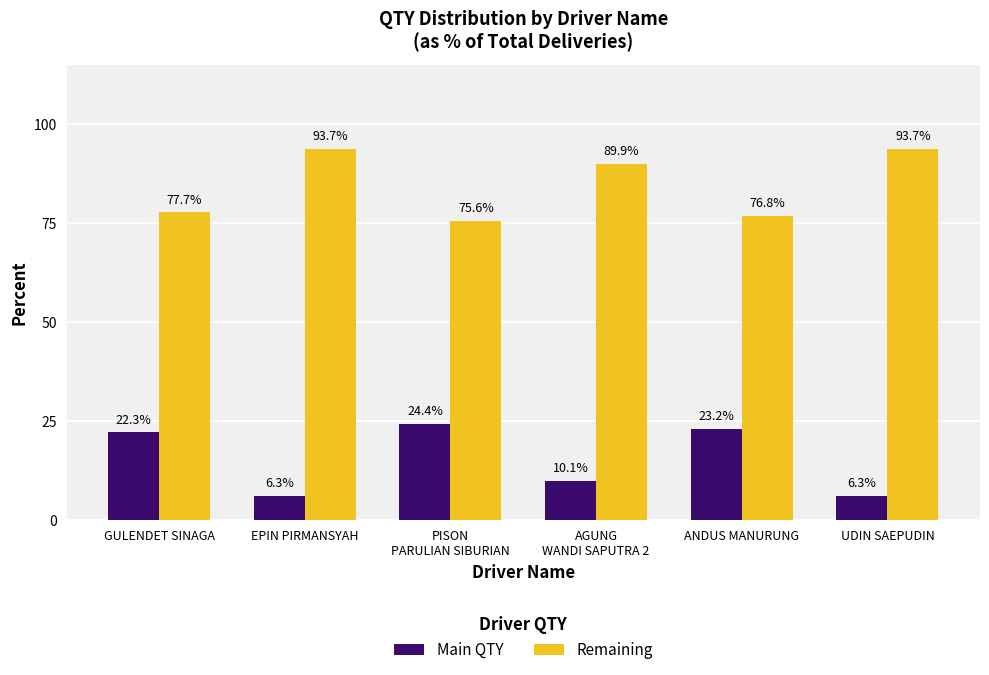

What is the sum of all Main QTY values?

92.5